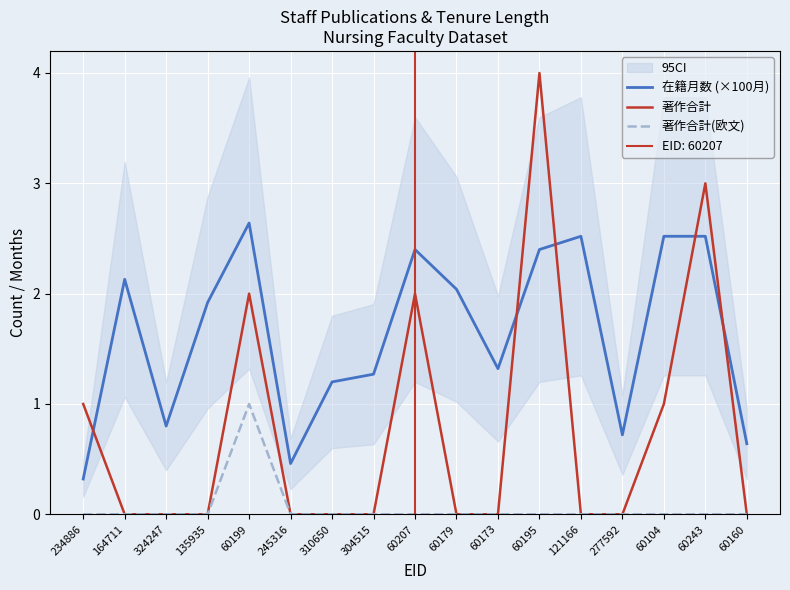

What is the difference between the 在籍月数 (×100月) values at 60179 and 60207?

0.4